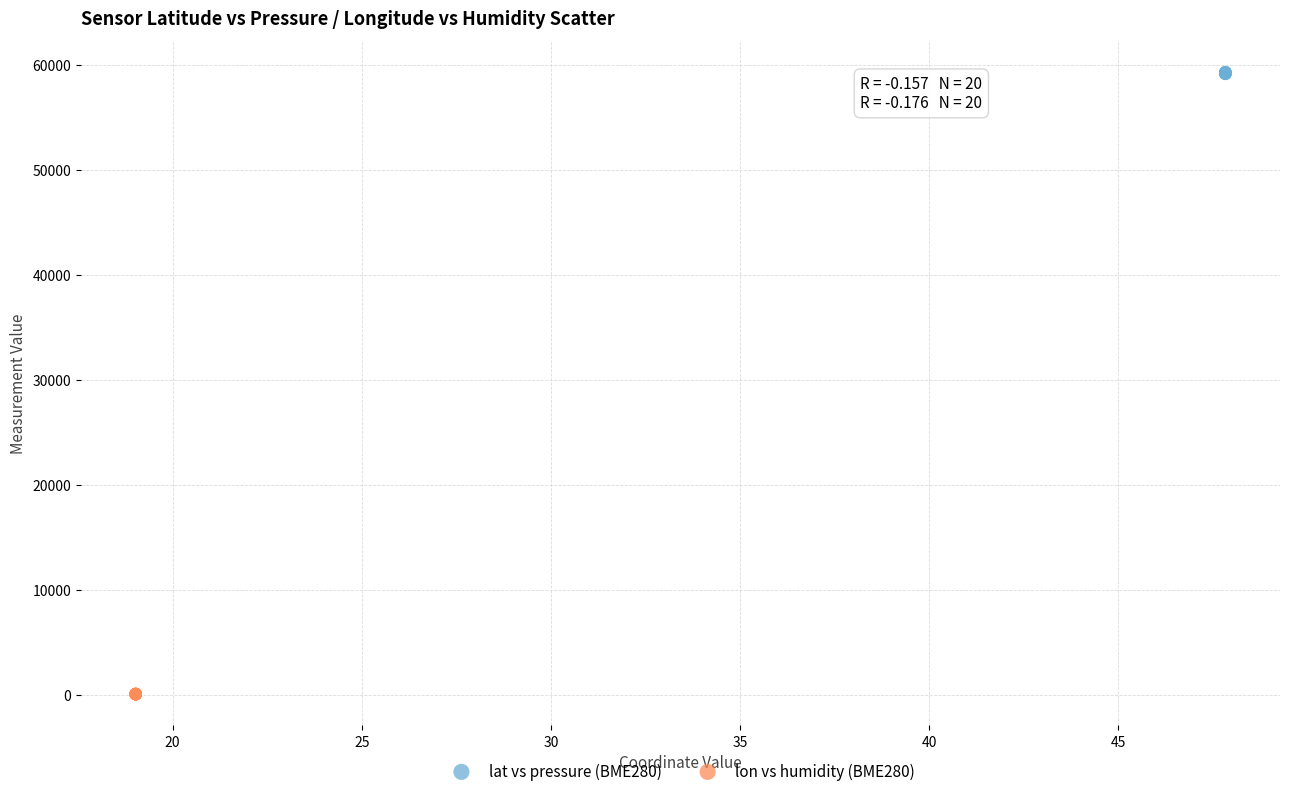

Which series has the widest spread of Y values?

lat vs pressure (BME280)